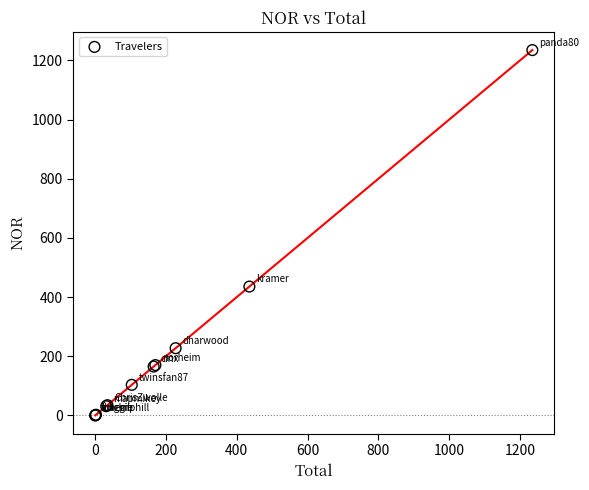

What Y value in the scatter plot is closest to 617?

435.7